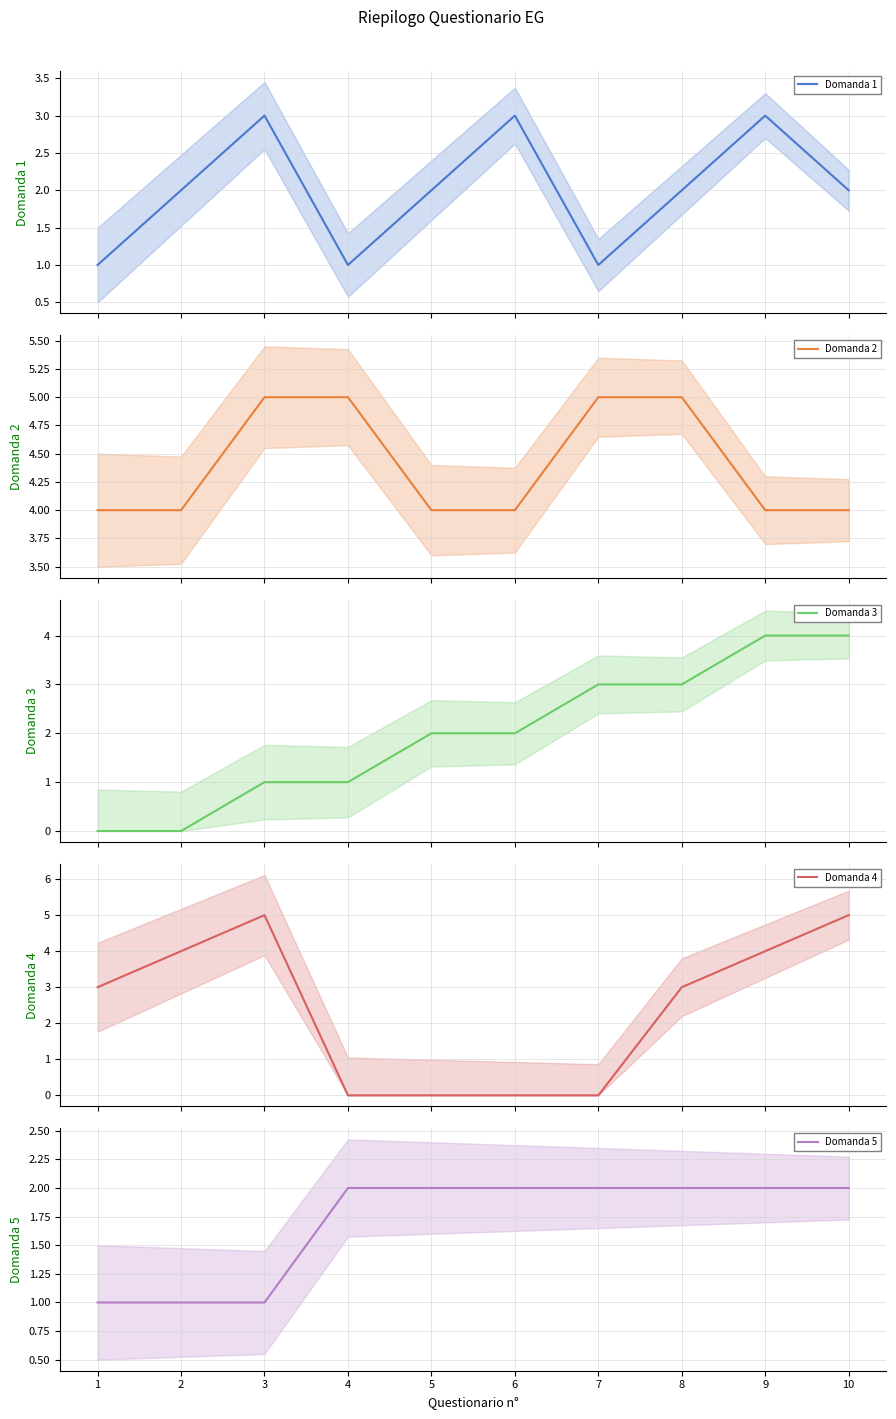

How many Domanda 2 values are between 4 and 5?

10